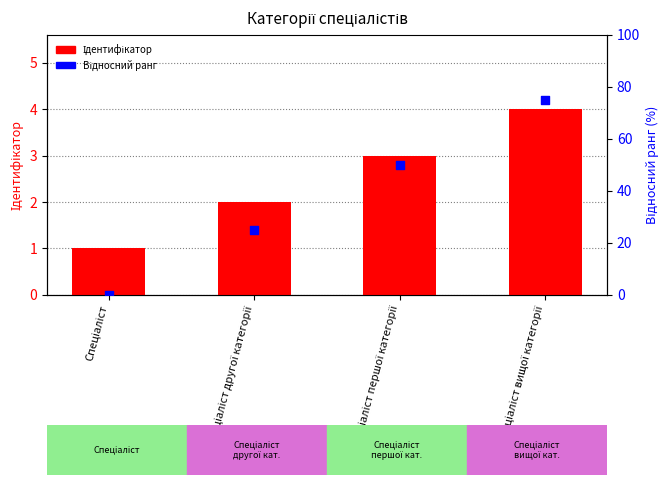

At how many categories does at least one series exceed 9?

3